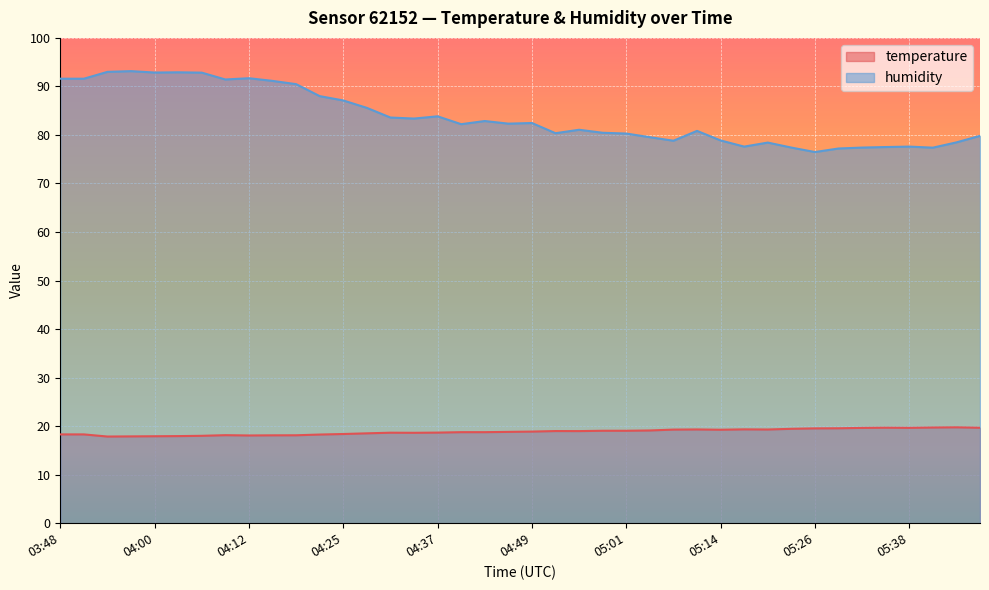

What is the spread (max minus min) of values at 04:37?

65.2